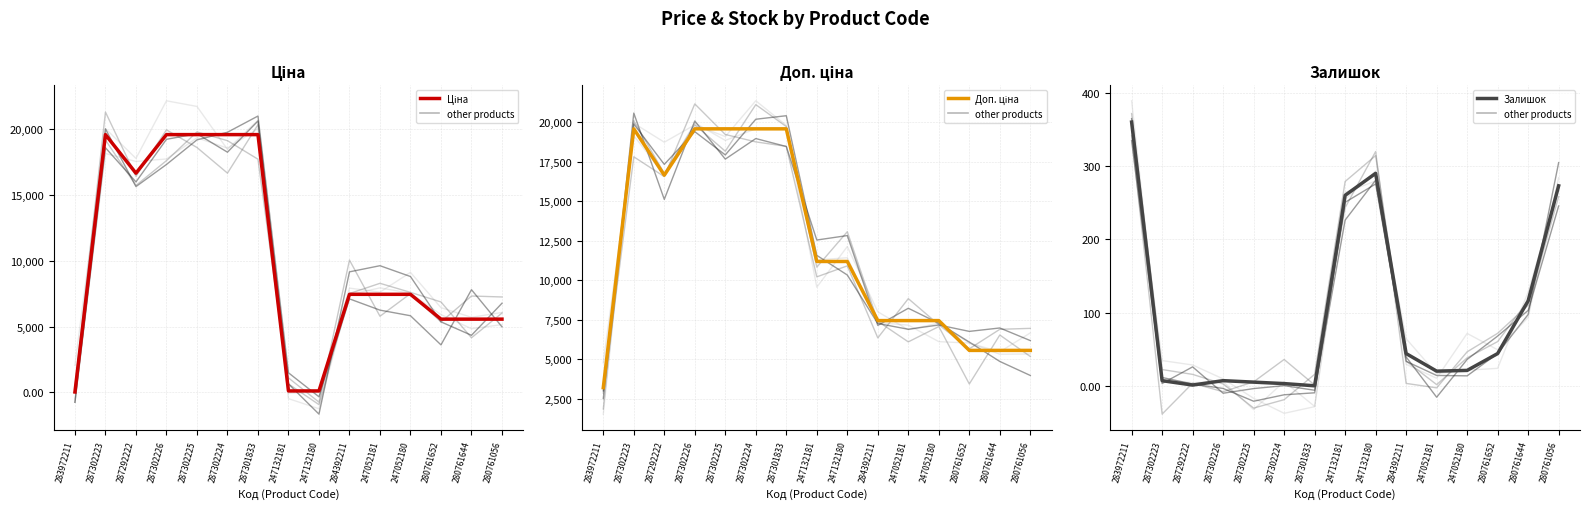

What position from the left is 280761652?

13